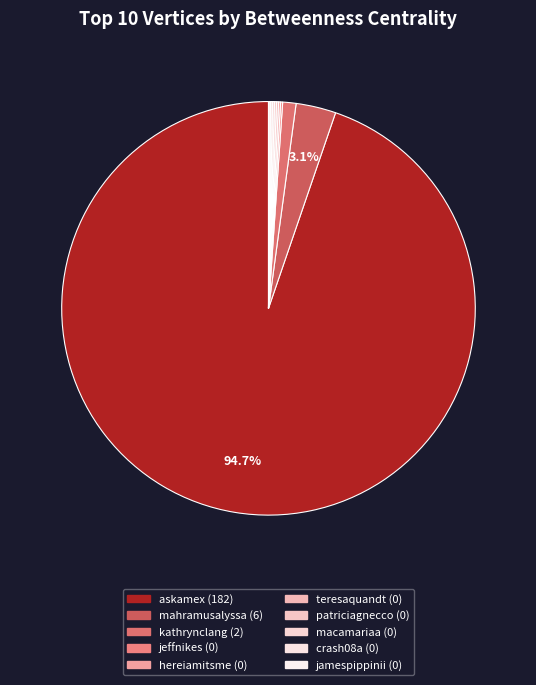

Which category has the biggest portion of the pie?

askamex